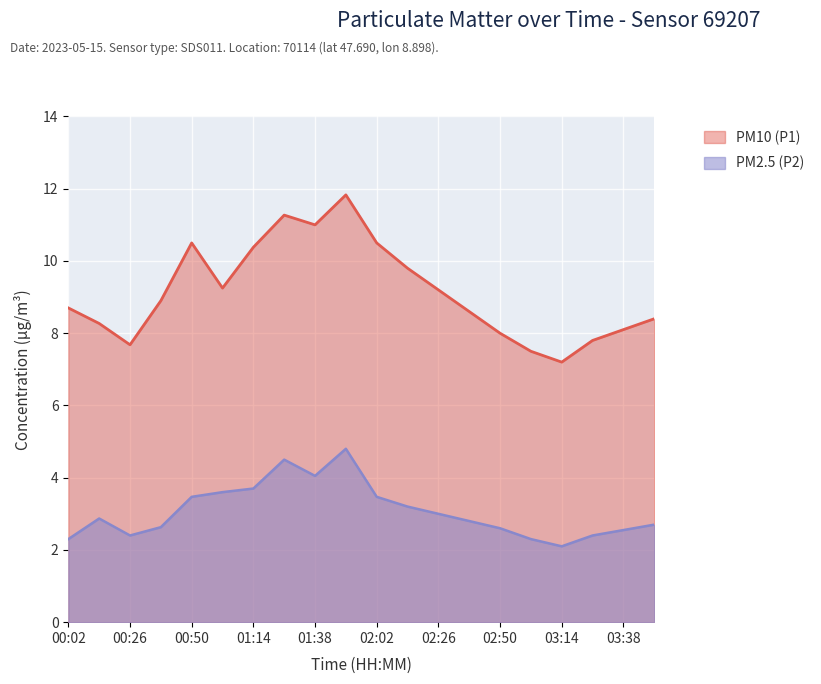

The PM2.5 (P2) series shows 0.5 at 00:02. True or false?

False